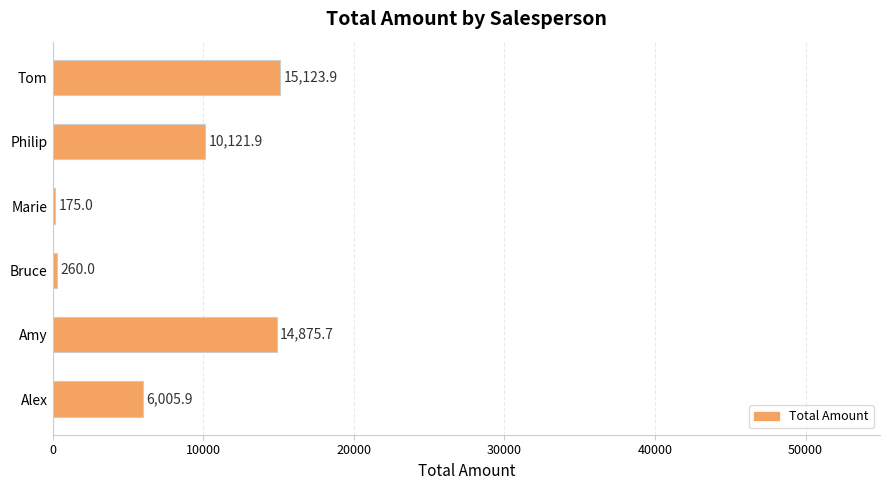

What is the difference between the maximum and minimum values?

14948.9